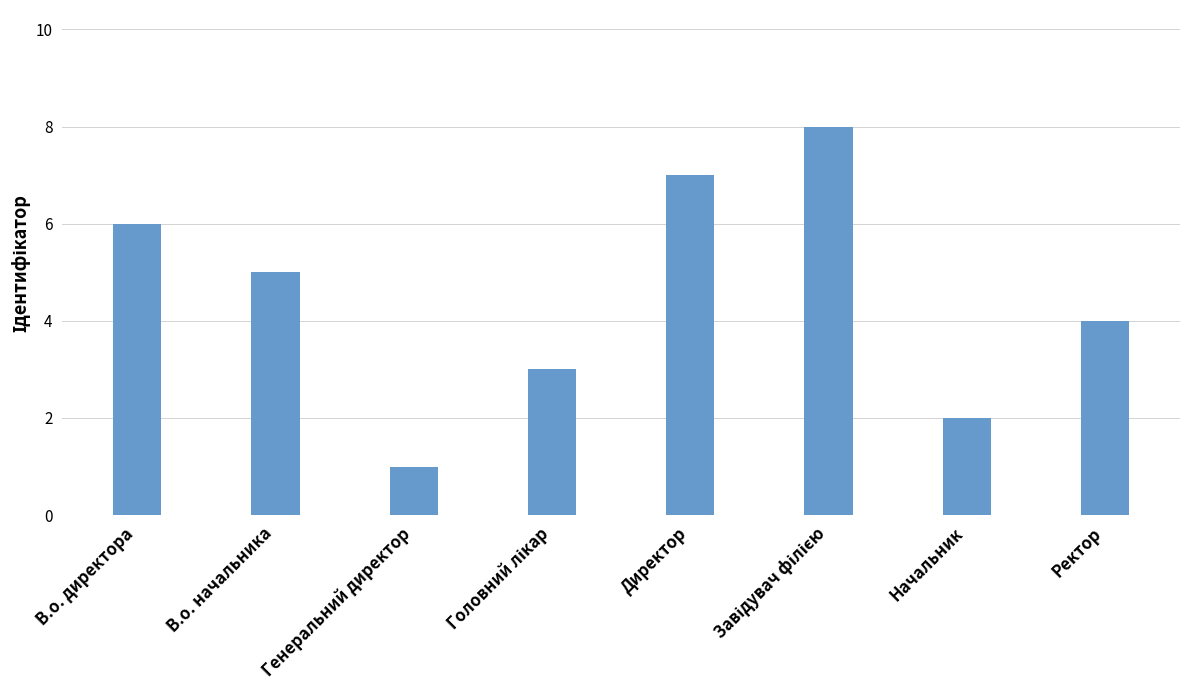

What is the difference between the maximum and minimum values?

7